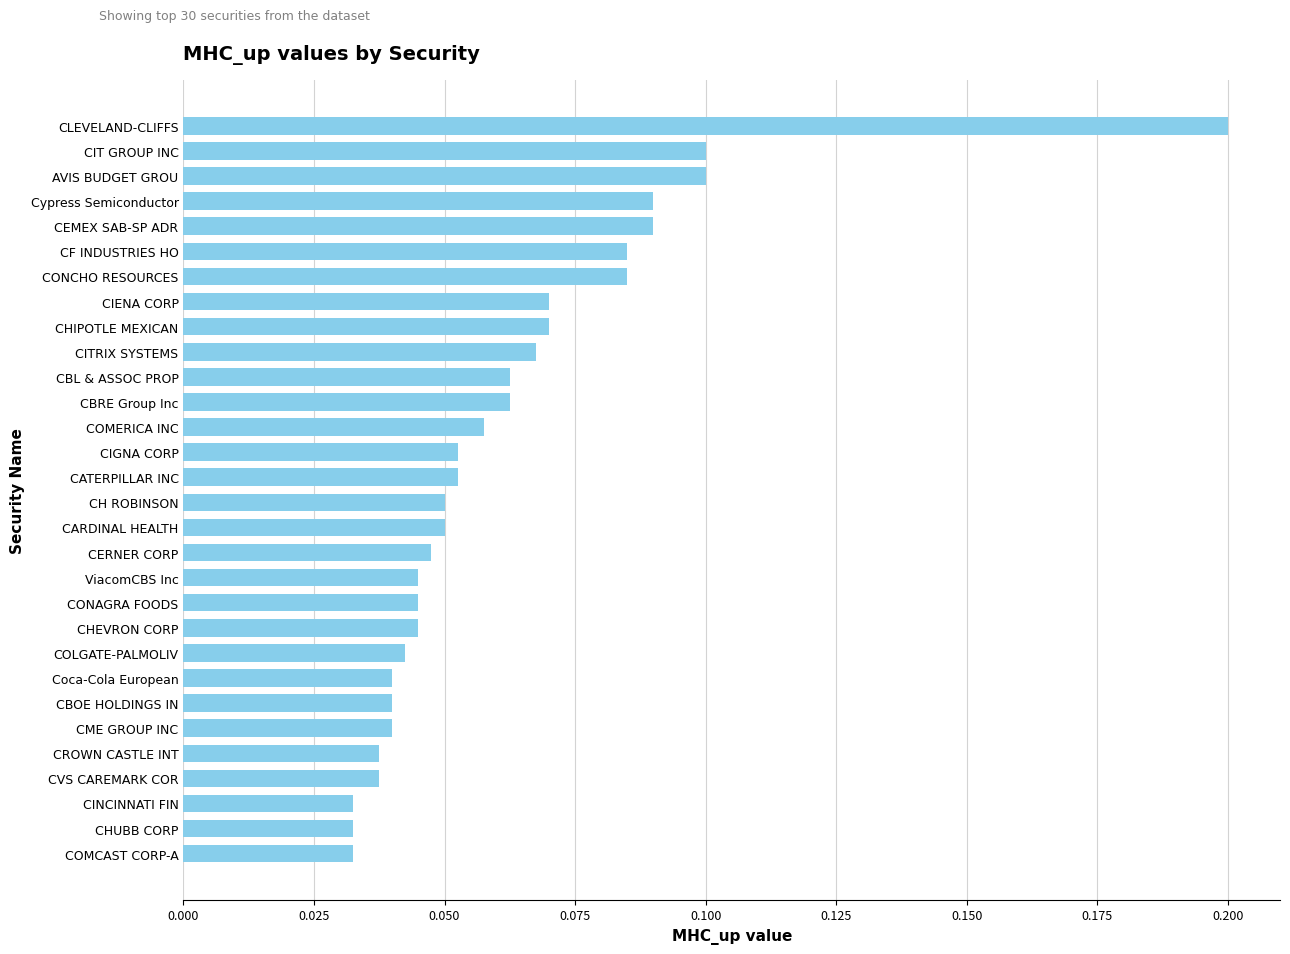

Which has a higher value, CLEVELAND-CLIFFS or CATERPILLAR INC?

CLEVELAND-CLIFFS